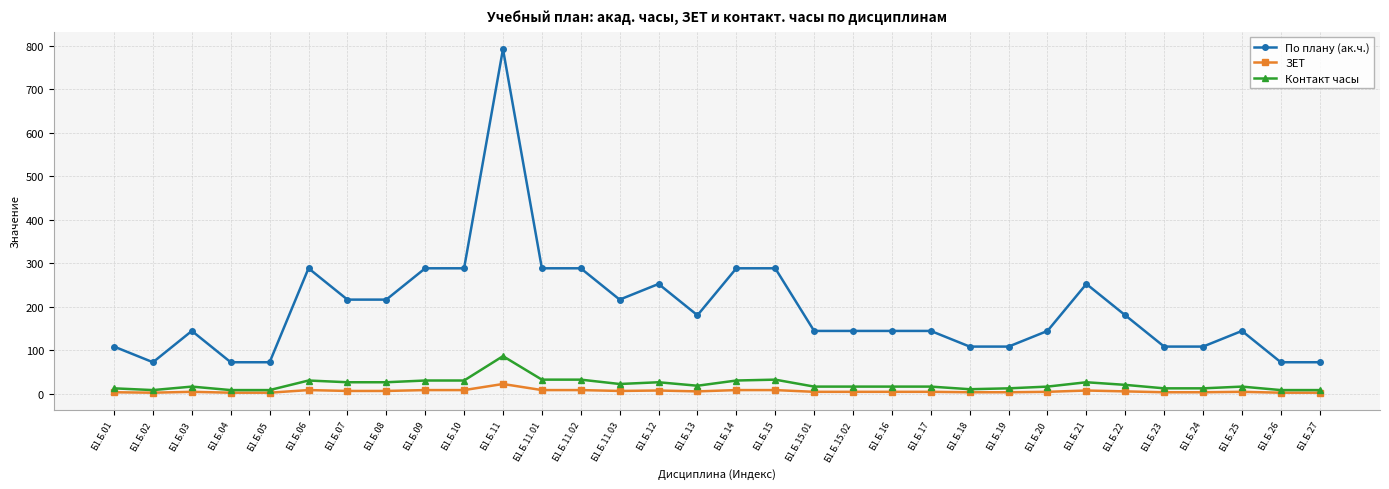

What is the label of the 28th point from the right?

Б1.Б.05